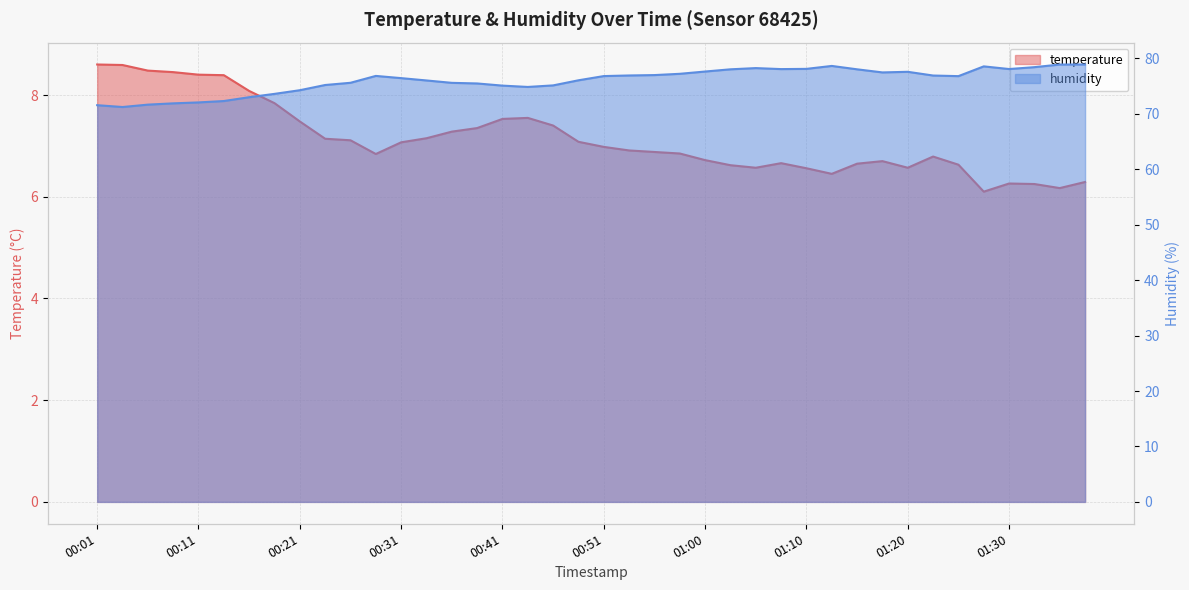

In humidity, how many points are lower than both neighbors (excluding endpoints)?

6